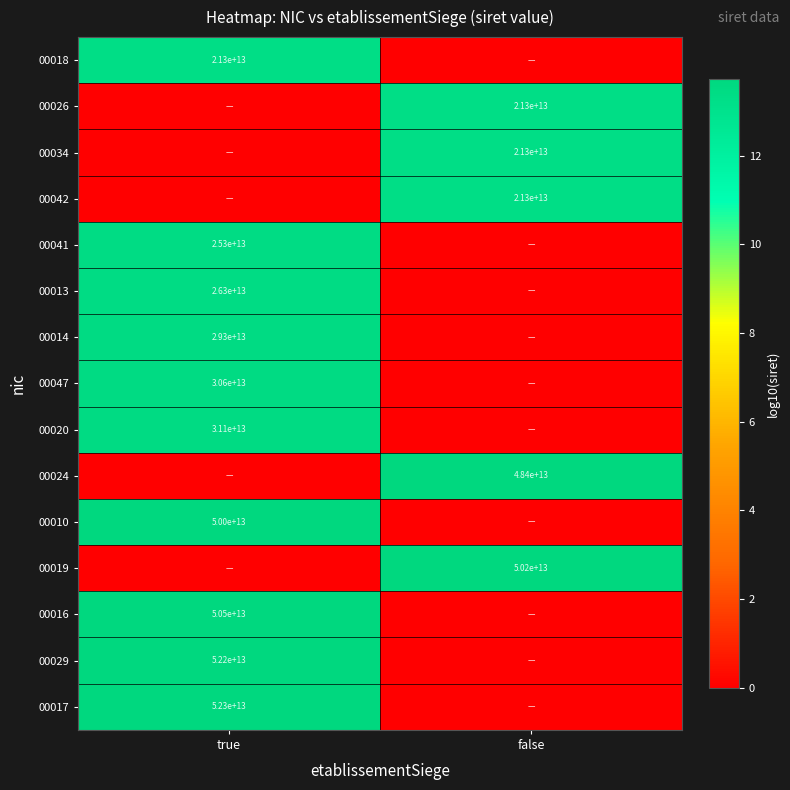

True or false: 00020 has a value of 31100000000000 at true.

True